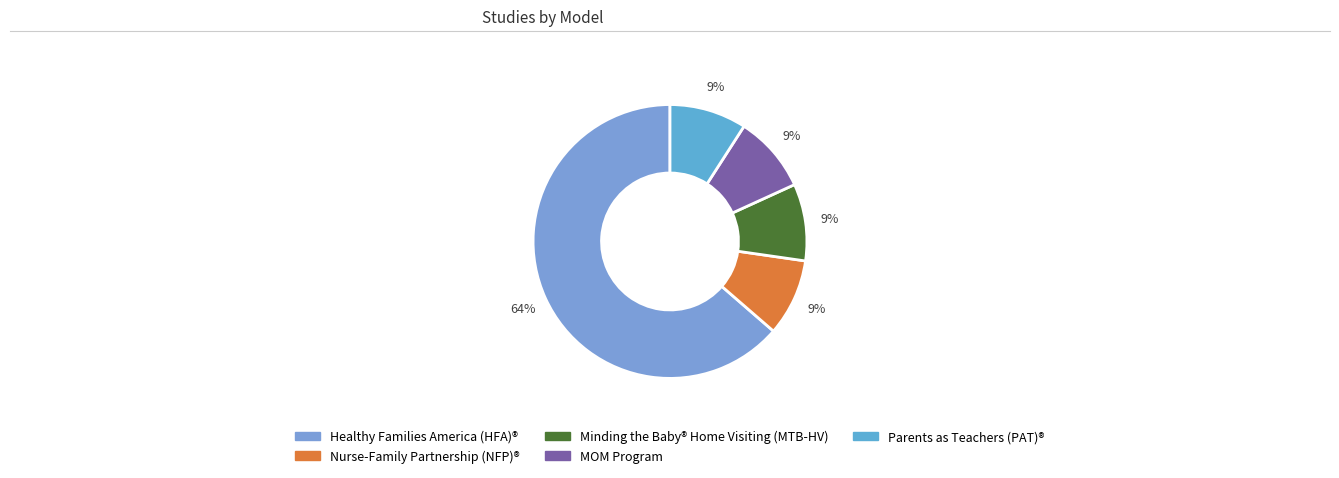

How many slices are in this pie chart?

5